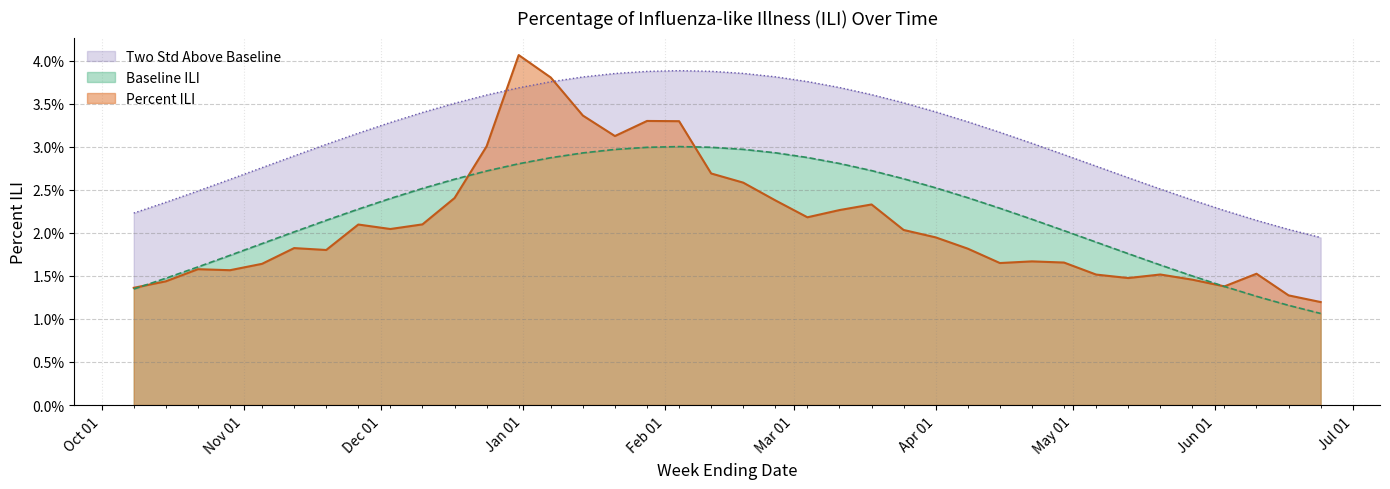

Which series has the largest total across all categories?

Two Std Above Baseline